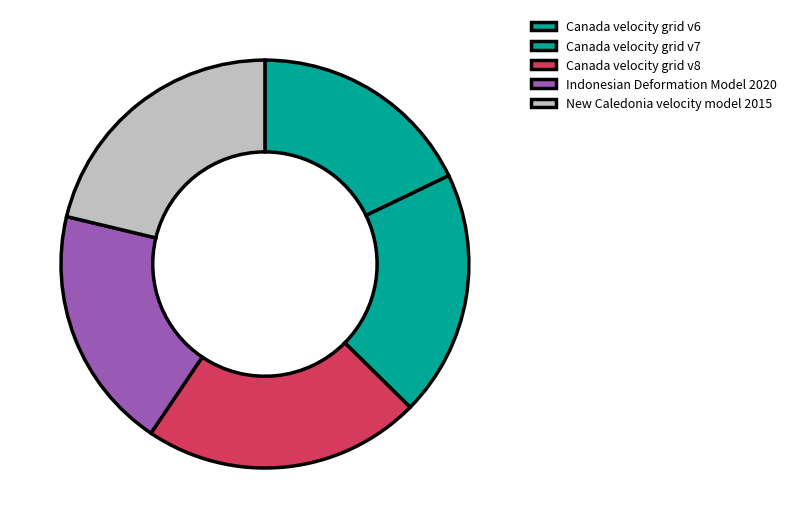

Which has a higher value, New Caledonia velocity model 2015 or Canada velocity grid v8?

Canada velocity grid v8